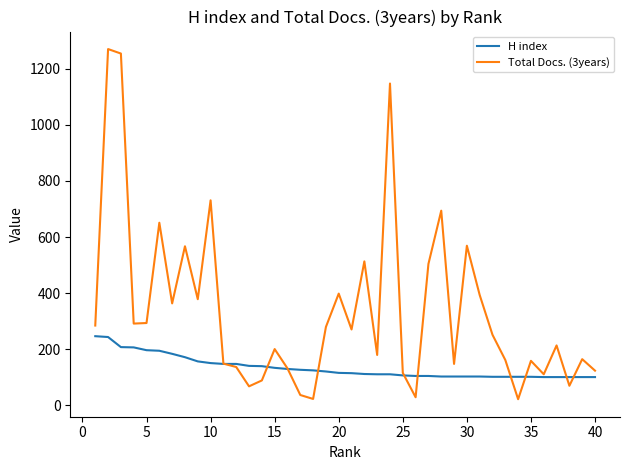

Rank the series by their average value, from lowest to highest.

H index, Total Docs. (3years)